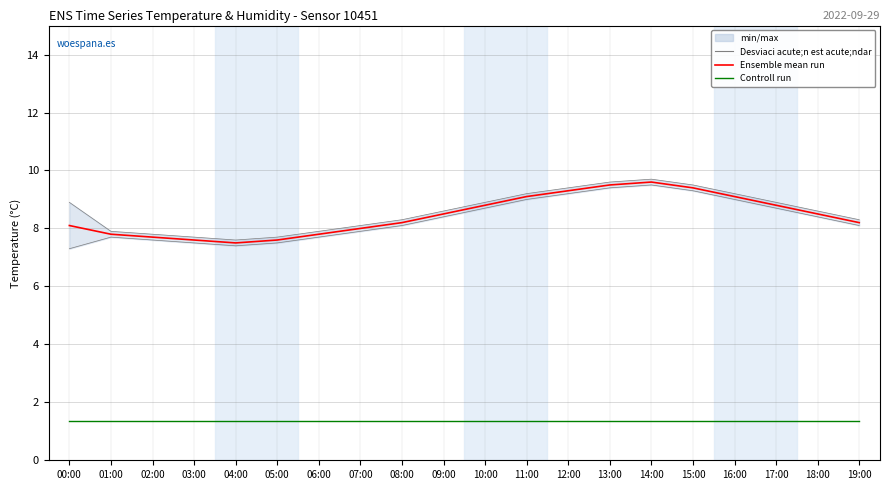

Rank the series at 09:00 from lowest to highest value.

Controll run, Ensemble mean run